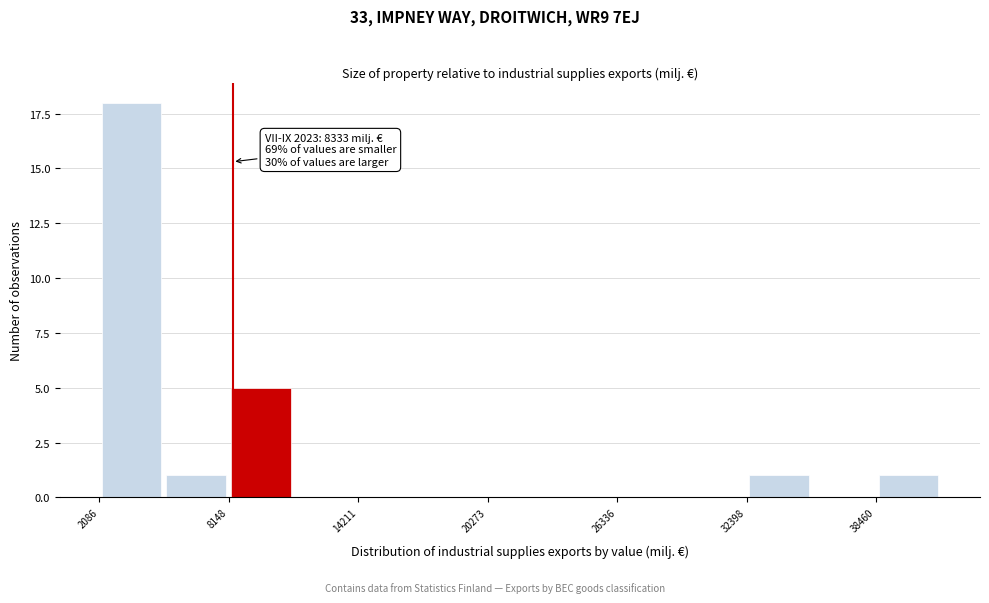

Read against the x-axis, roughly where is the centre of the tallest bar?

4000